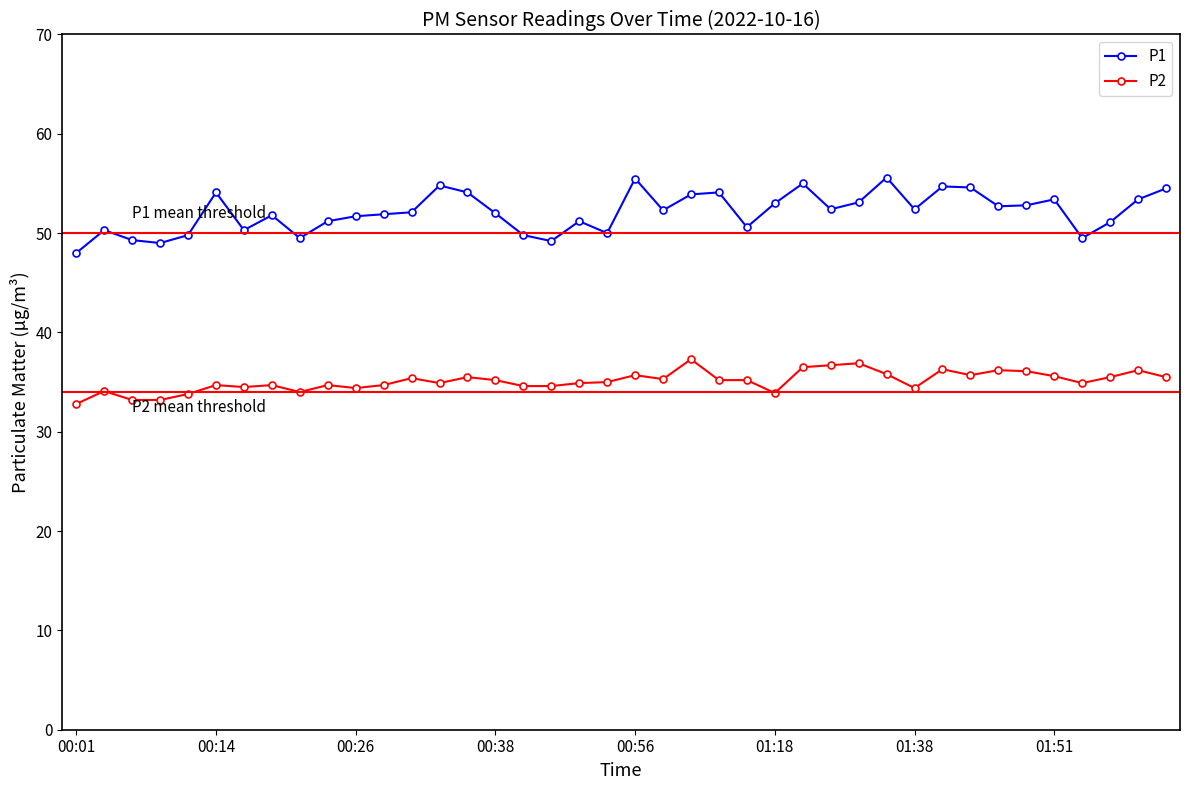

What is the value of the P2 point at the 37th from the left?

34.9